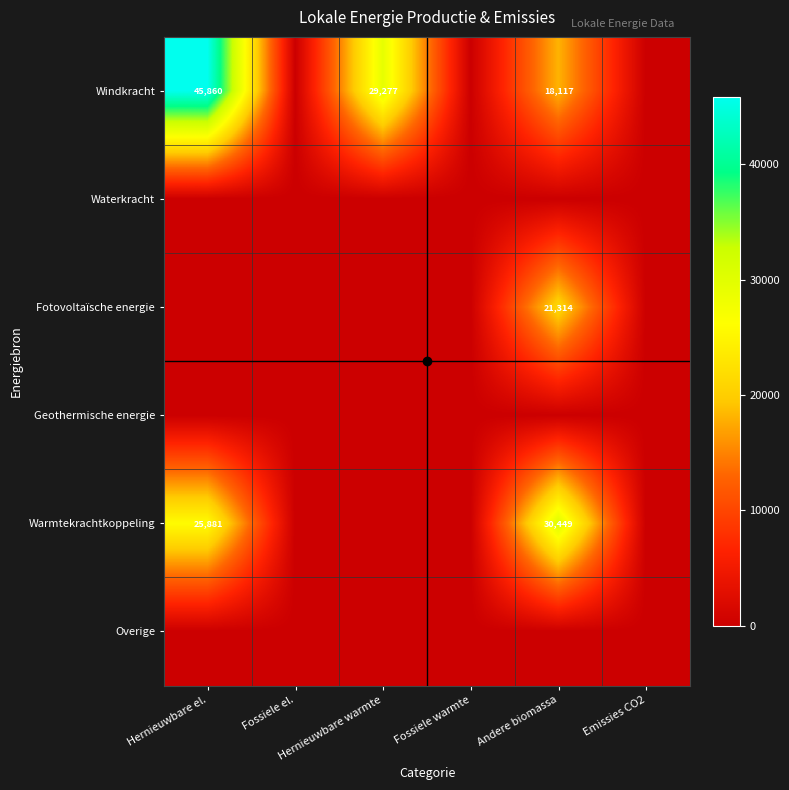

At how many categories does at least one series exceed 9980?

3